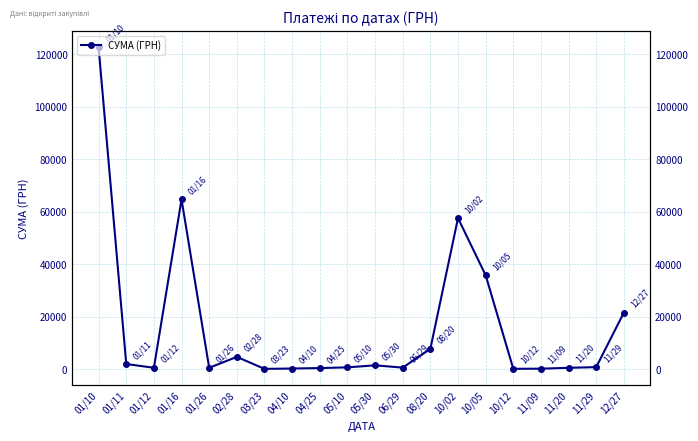

Read the value at 05/10.

760.0